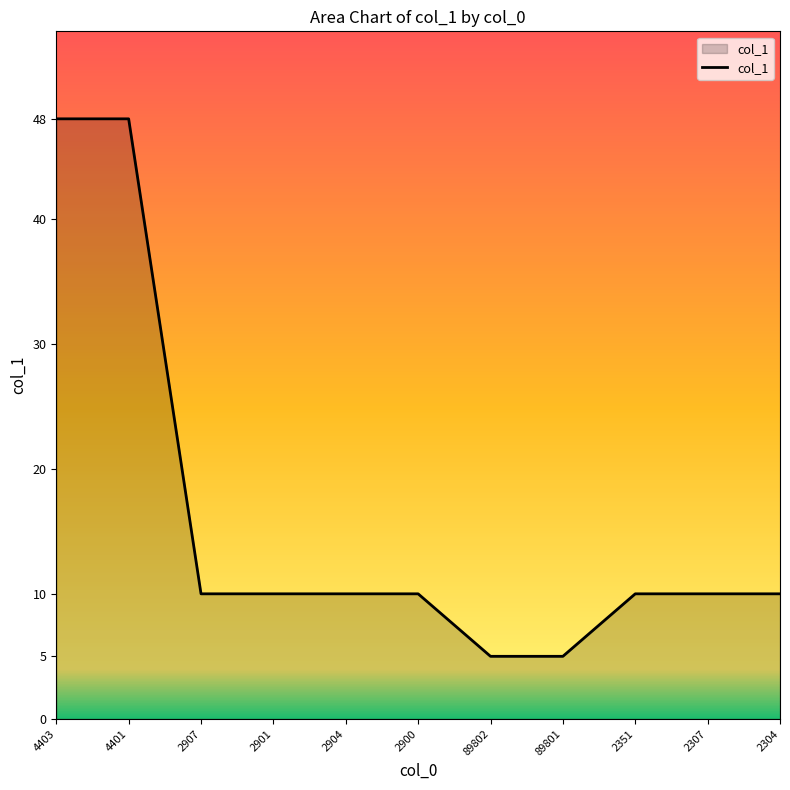

Reading right to left, what are all the values shown in this chart?

10	10	10	5	5	10	10	10	10	48	48